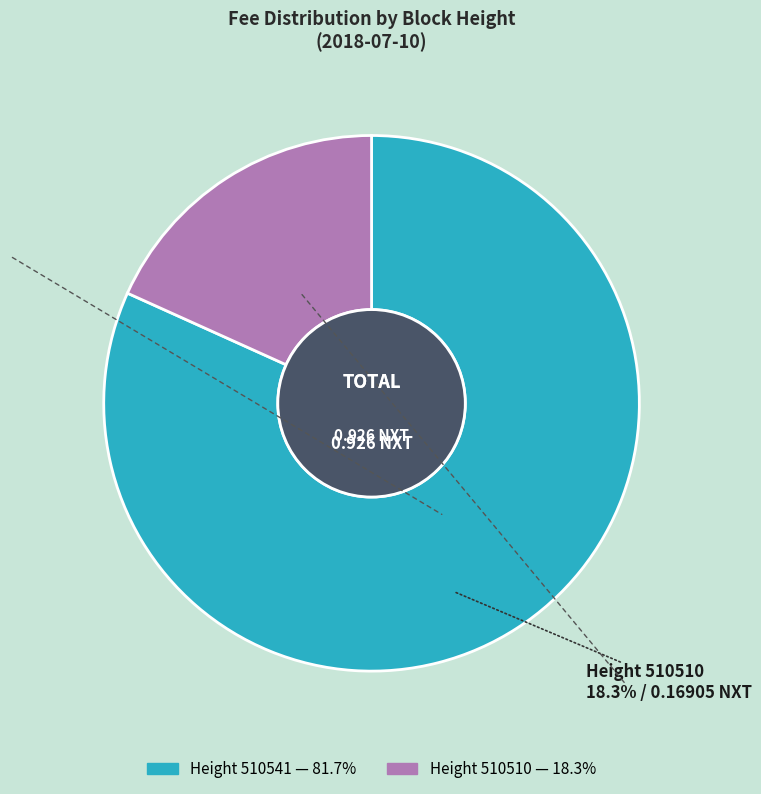

Is the sum of 510510 and 510541 greater than half?

Yes